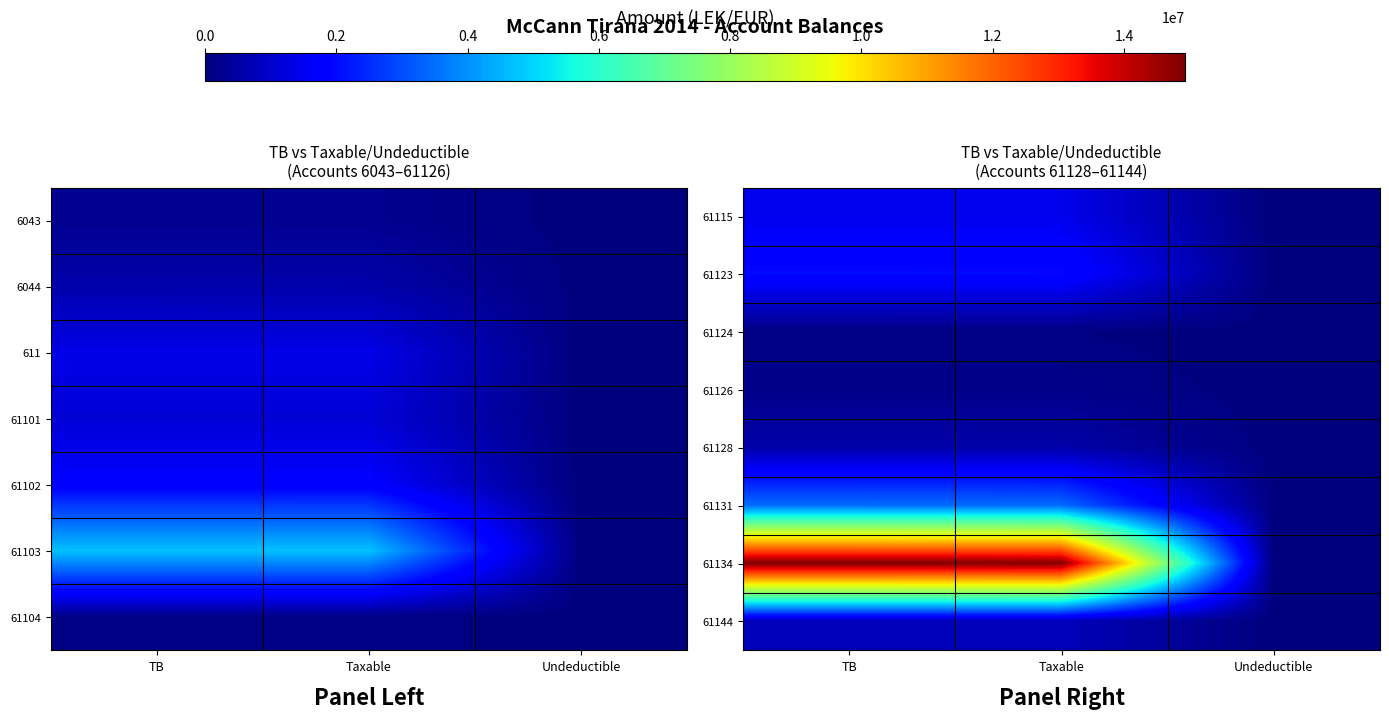

Count the number of categories in the chart.

3